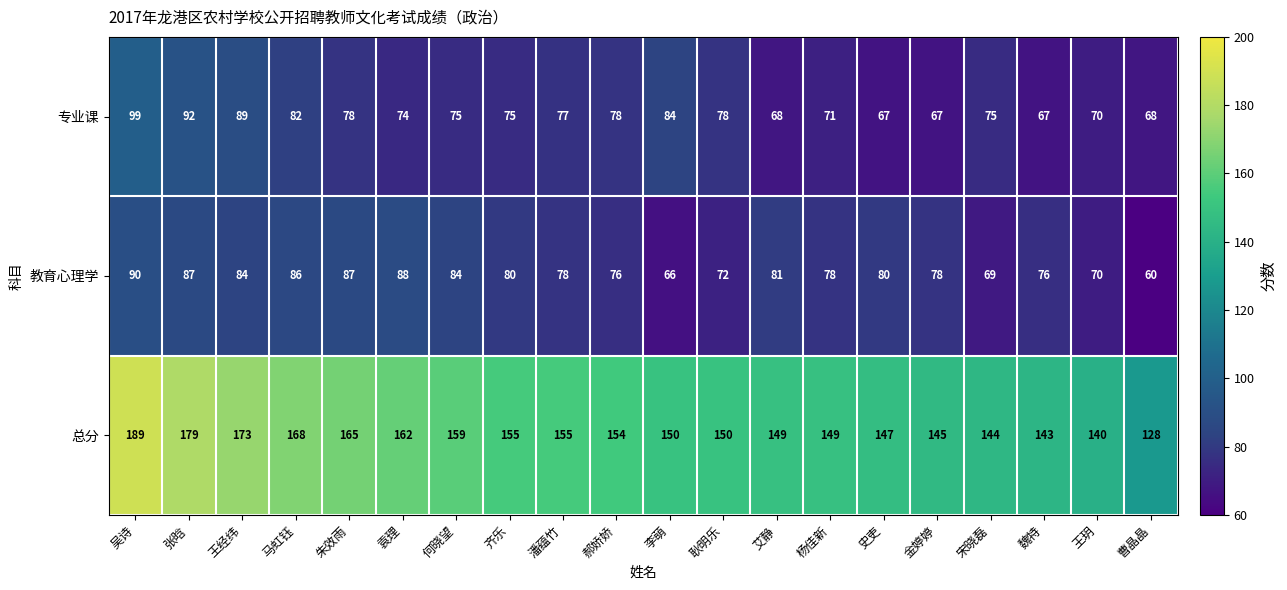

Which category has the highest value across all series?

吴诗